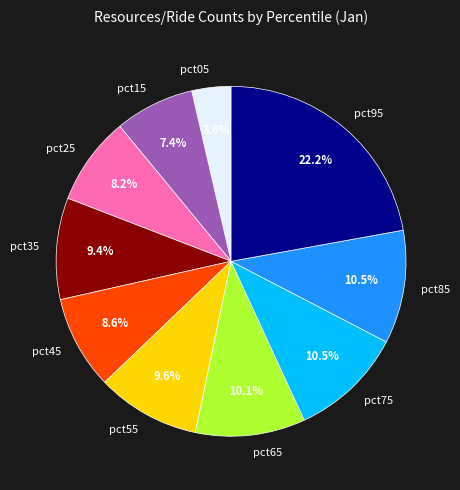

Combined, what portion of the pie is pct25 and pct65?

18.3%